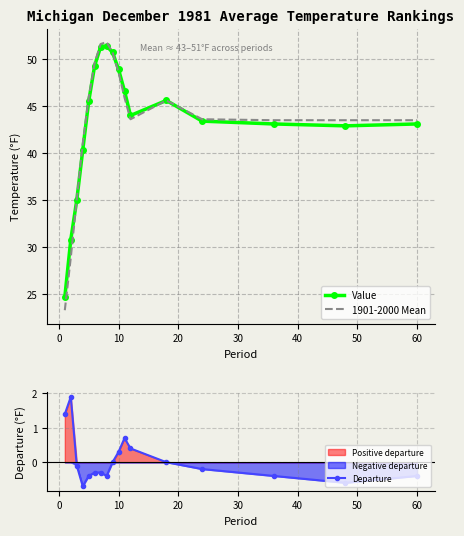

What is the highest value of the 1901-2000 Mean series?

51.8